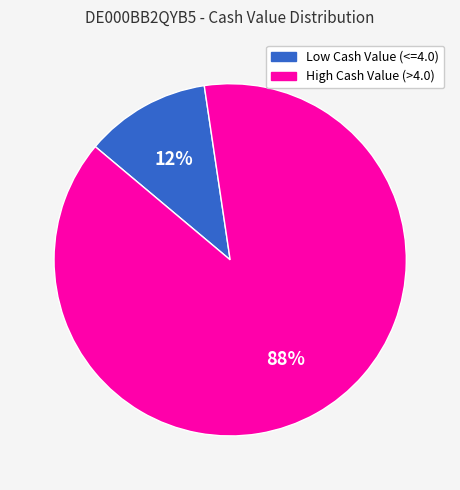

Is it true that High Cash Value (>4.0) is 88% of the pie?

True